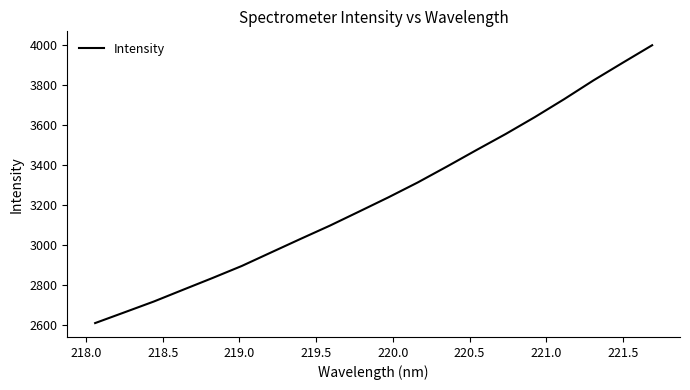

What is the greatest value displayed?

3999.2